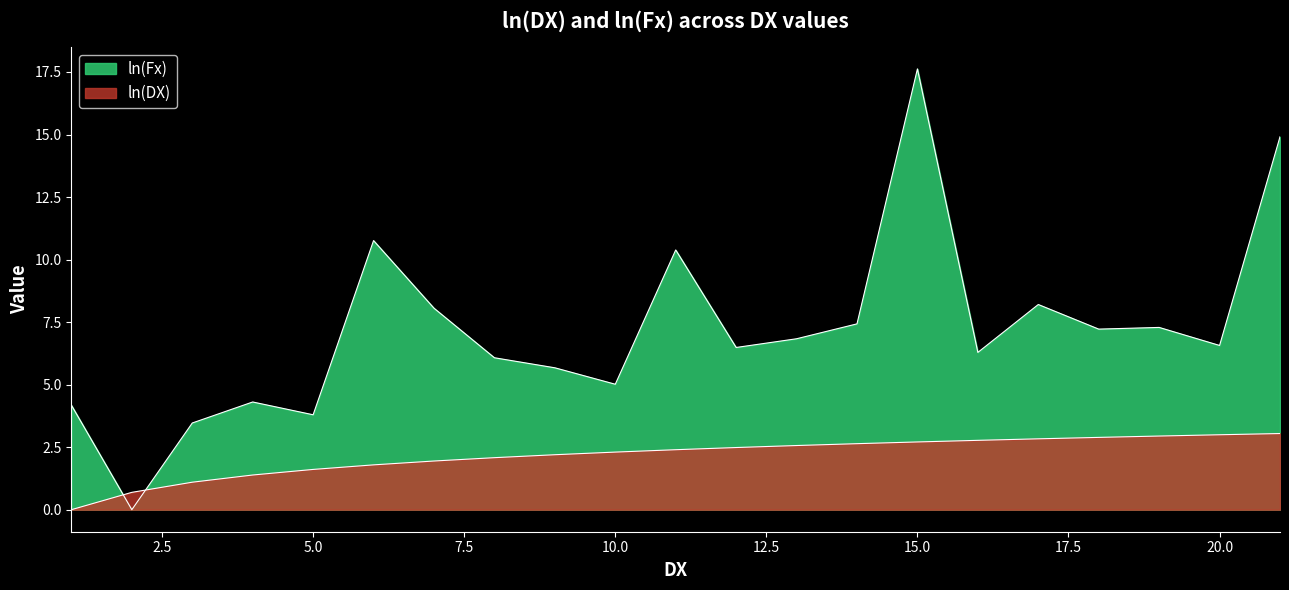

Rank the categories by ln(DX) value from lowest to highest.

1, 2, 3, 4, 5, 6, 7, 8, 9, 10, 11, 12, 13, 14, 15, 16, 17, 18, 19, 20, 21